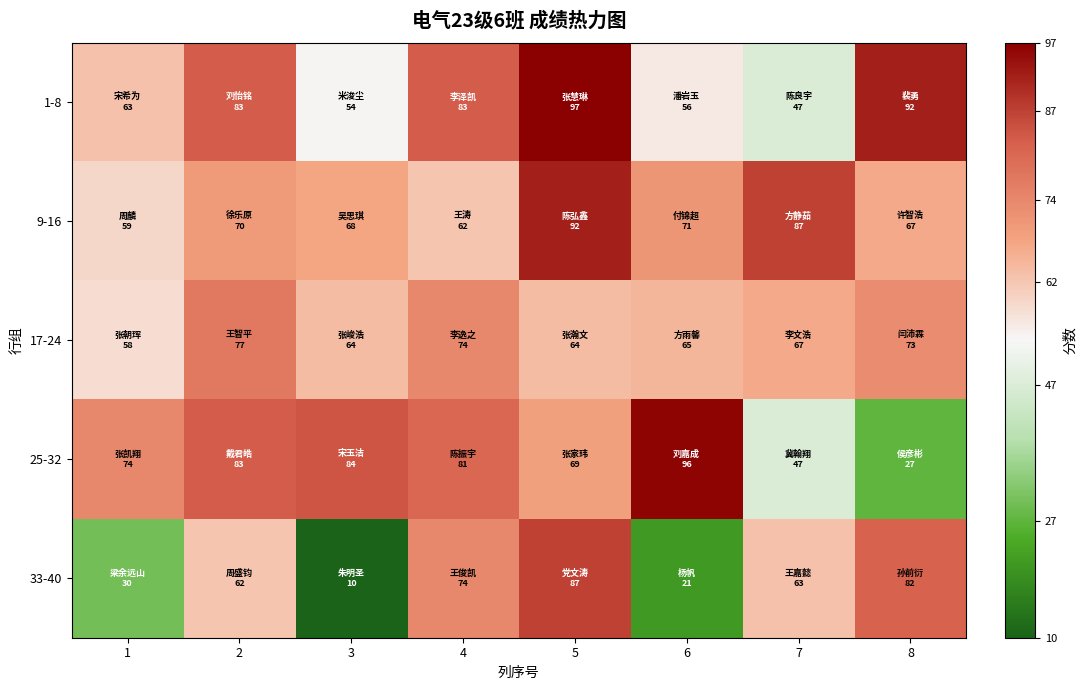

List the series in order of their peak value, highest first.

1-8, 25-32, 9-16, 33-40, 17-24